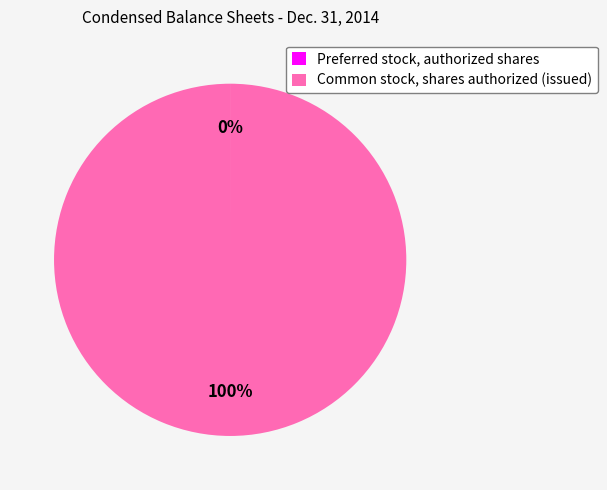

To the nearest percent, what is the average slice percentage?

50%